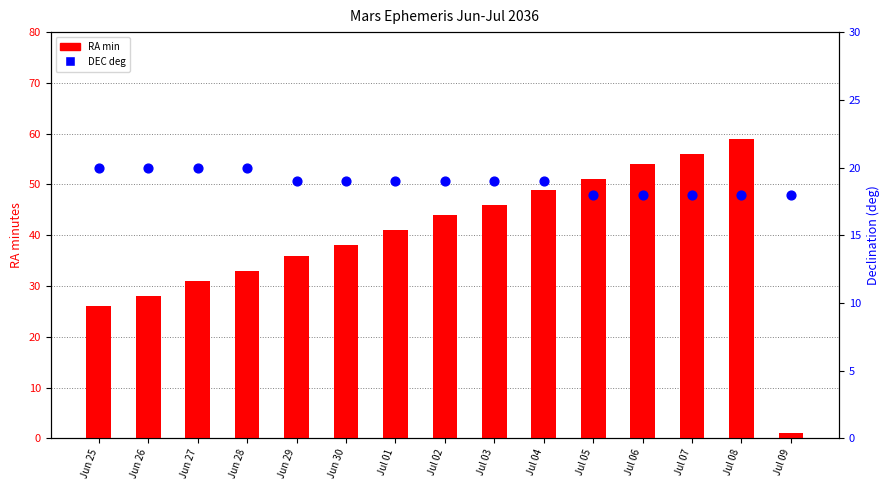

Which series reaches the maximum Y coordinate?

RA min